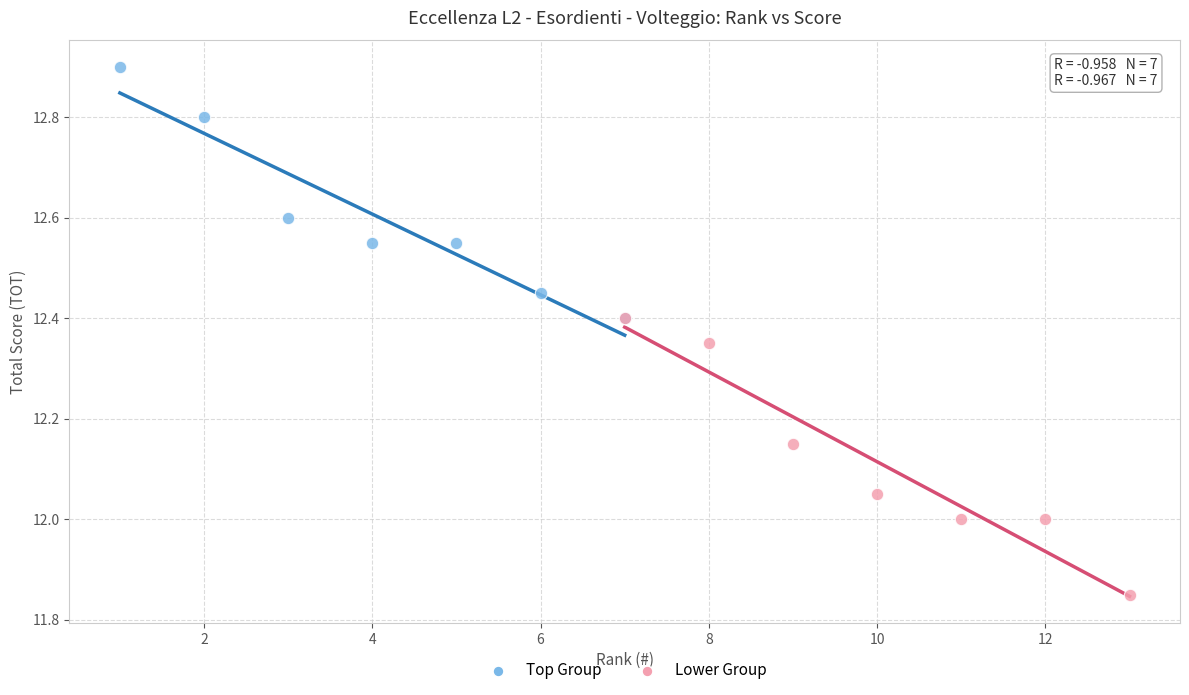

Which series reaches the minimum Y coordinate?

Lower Group